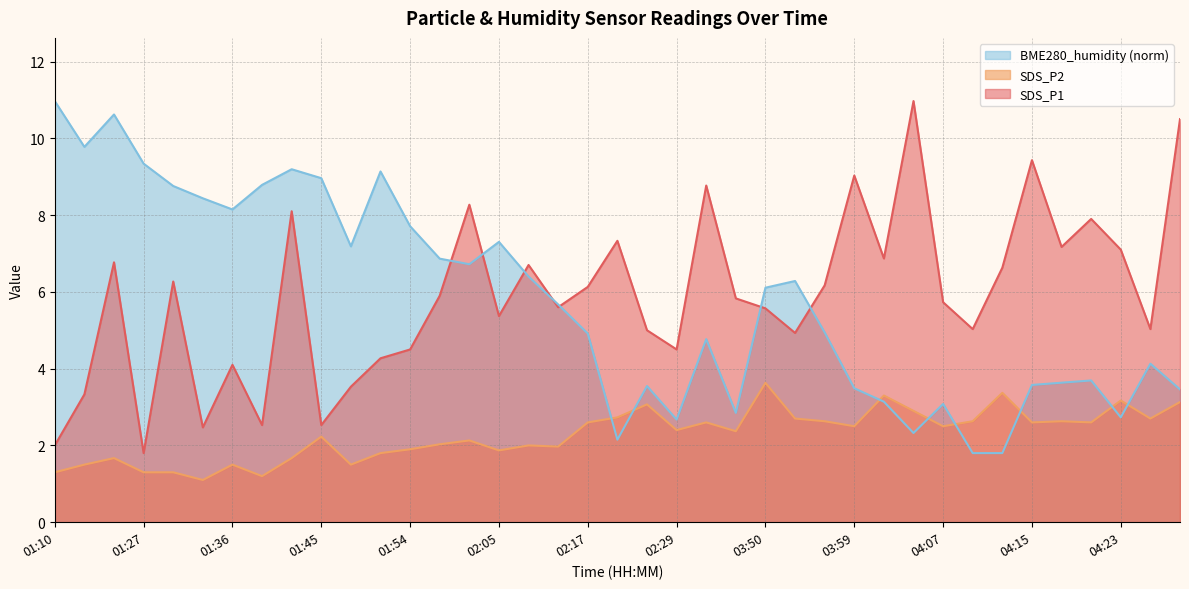

Rank the categories by BME280_humidity value from lowest to highest.

04:09, 04:12, 02:24, 04:04, 02:29, 04:23, 02:35, 04:07, 04:01, 05:56, 03:59, 02:27, 04:15, 04:18, 04:20, 04:27, 02:32, 02:17, 03:55, 02:14, 03:50, 03:53, 02:08, 02:02, 02:00, 01:48, 02:05, 01:54, 01:36, 01:33, 01:30, 01:39, 01:45, 01:51, 01:42, 01:27, 01:20, 01:23, 01:10